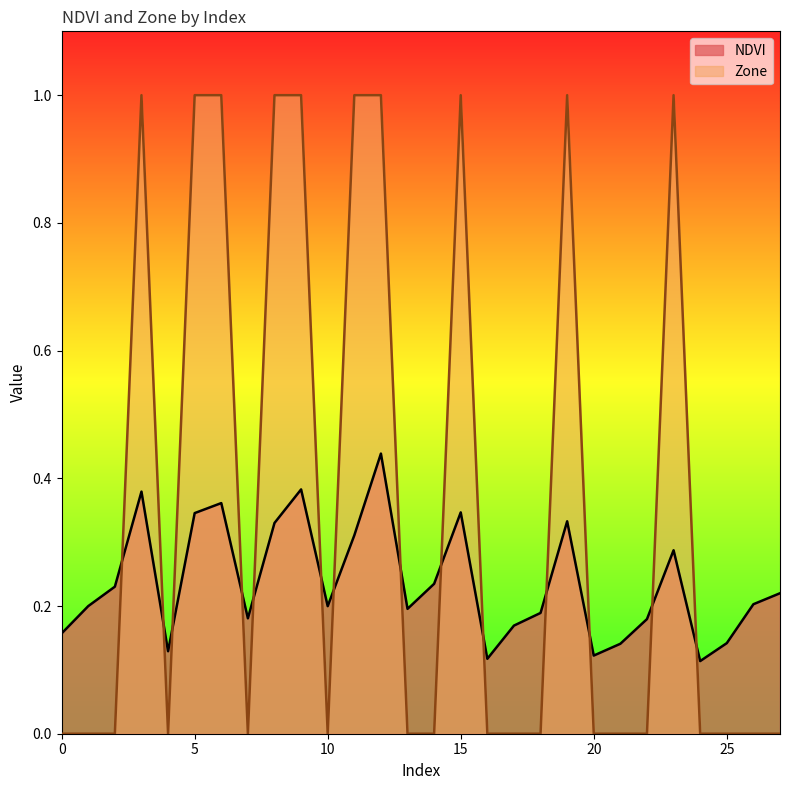

What is the value of the NDVI point at the 28th from the left?

0.2